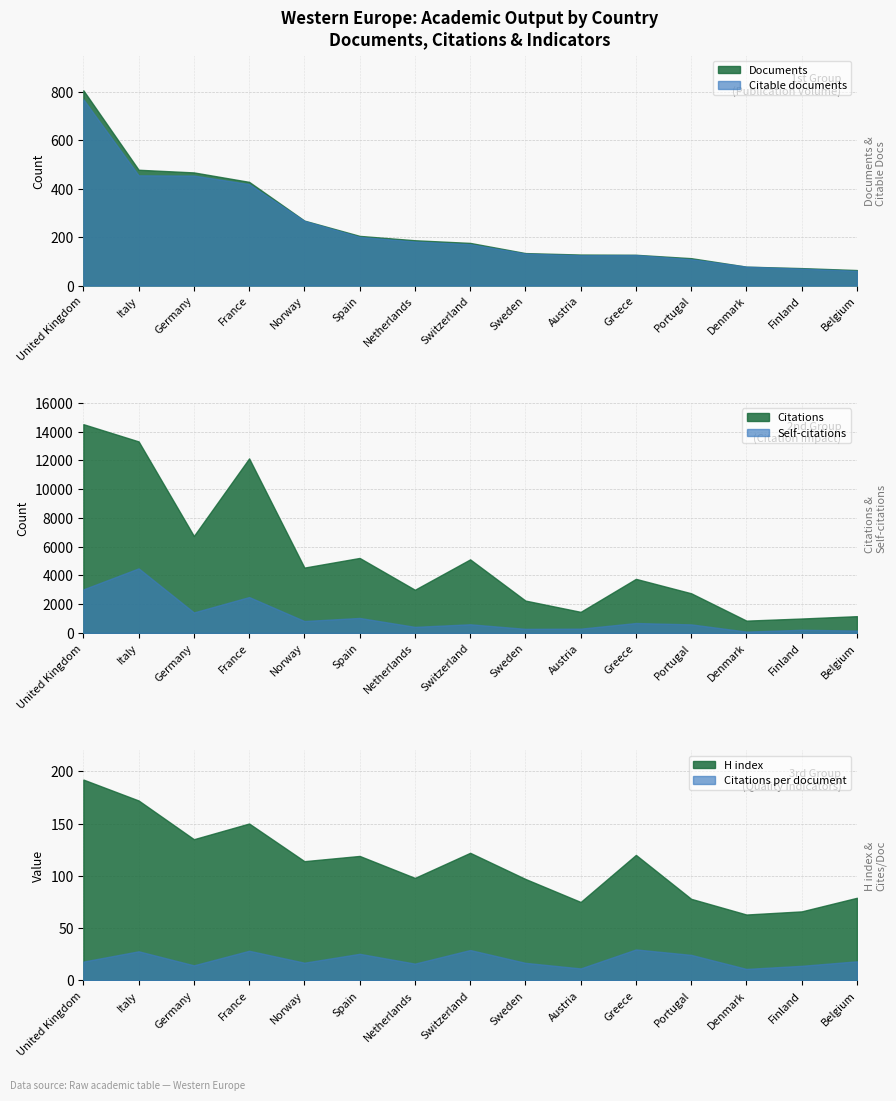

List the series in order of their peak value, lowest first.

Citations per document, H index, Citable documents, Documents, Self-citations, Citations